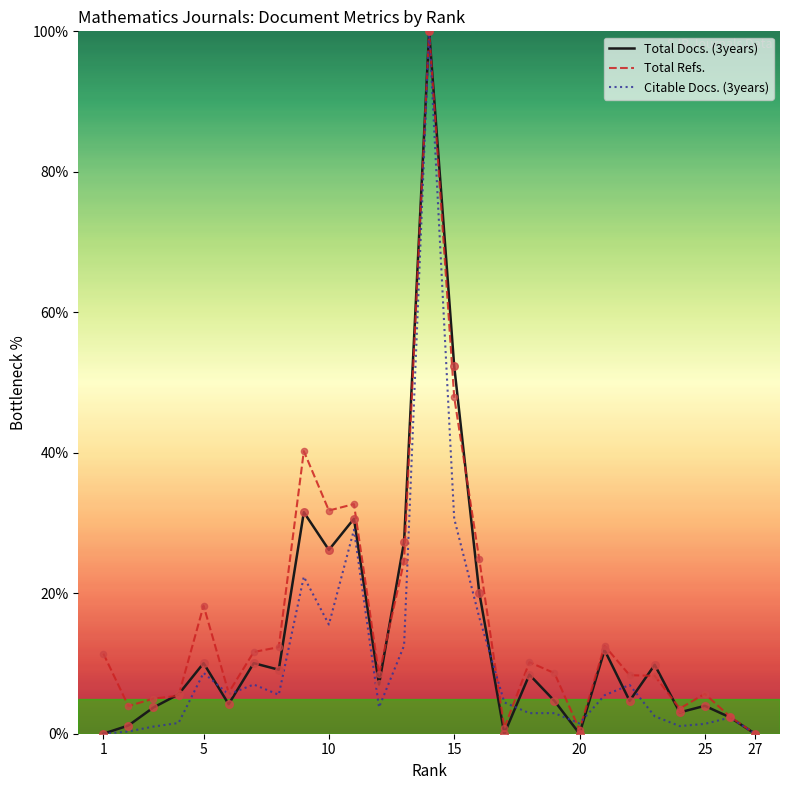

What is the maximum value shown in the chart?

100.0